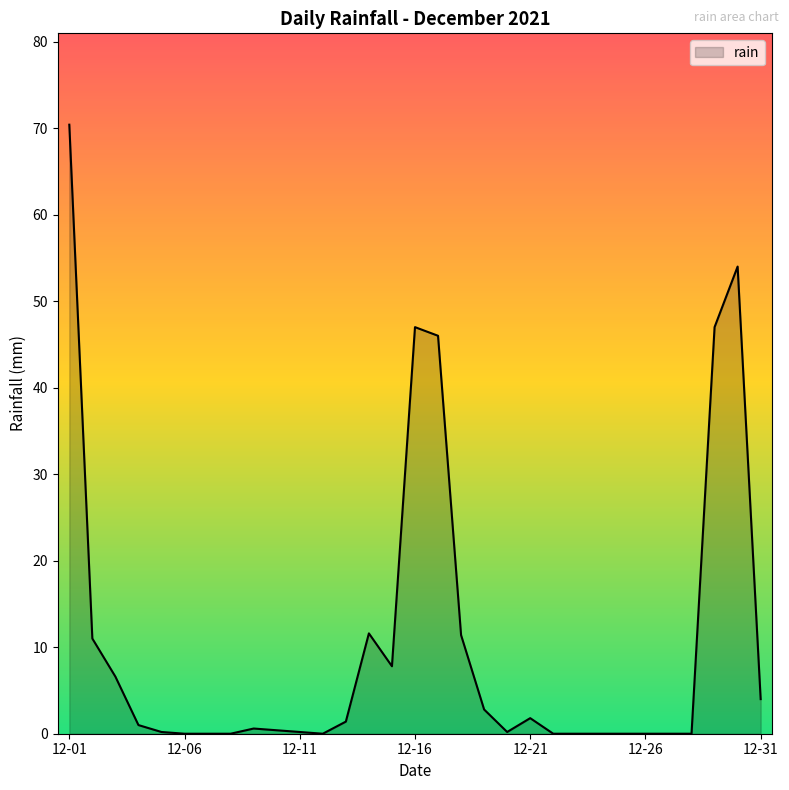

What is the difference between the maximum and minimum values?

70.4